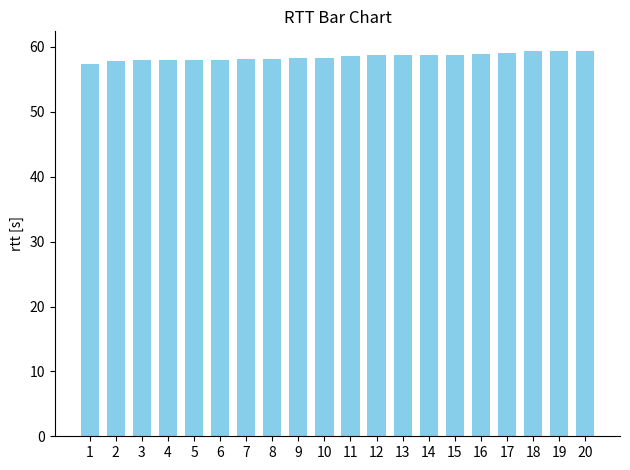

How many distinct data groups are displayed?

1